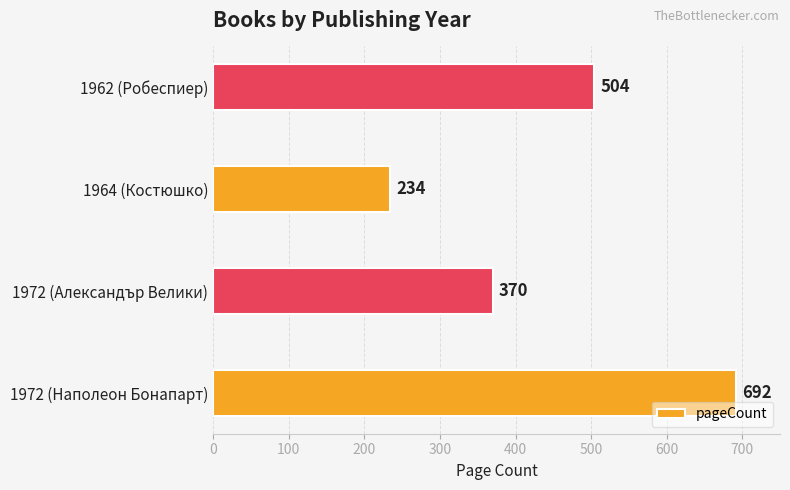

What is the difference between the maximum and minimum values?

458